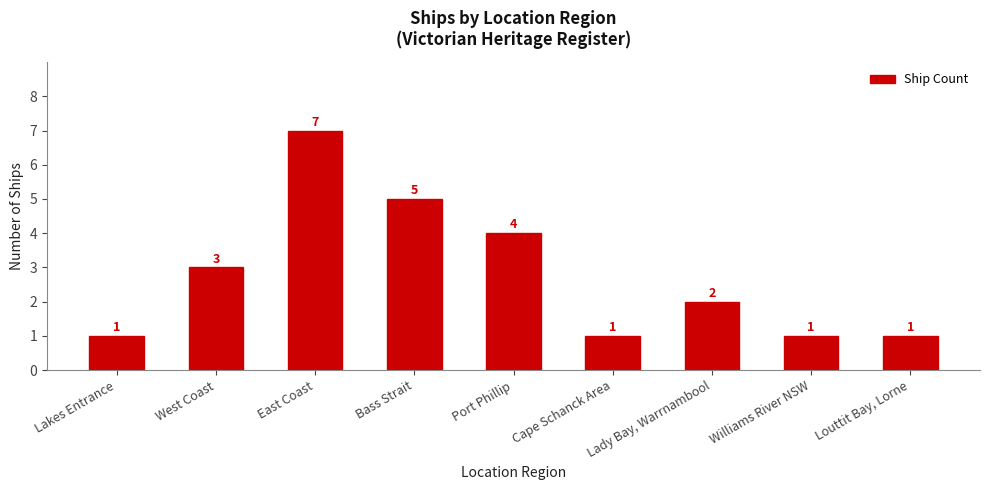

True or false: the data shows 7 at East Coast.

True